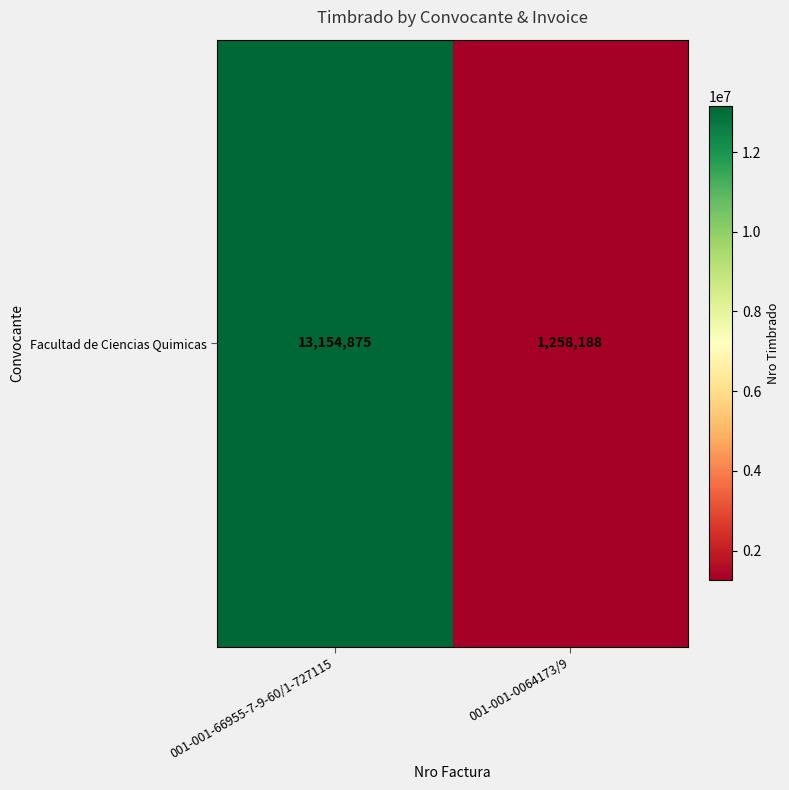

Is it true that the value at 001-001-66955-7-9-60/1-727115 is 13154875?

True